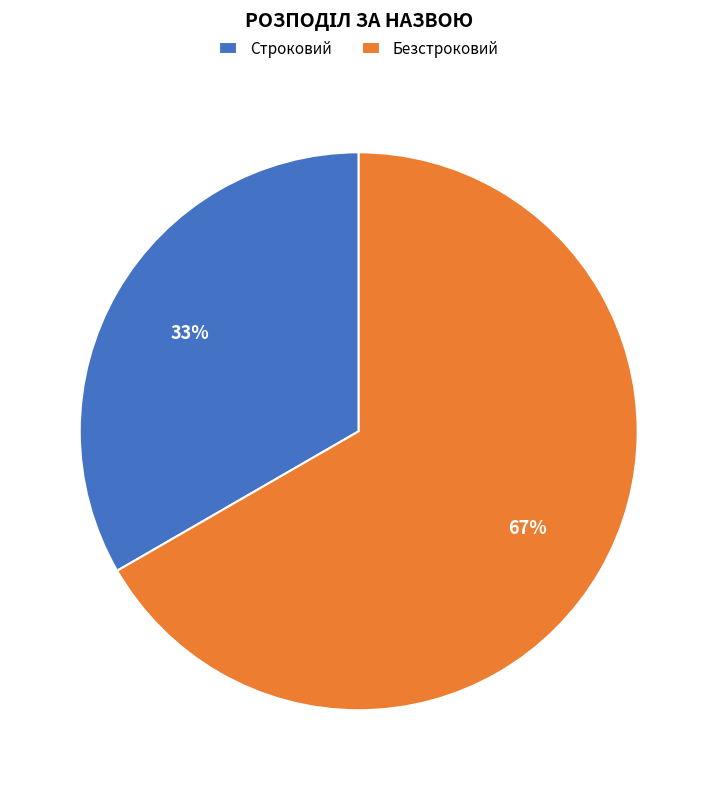

How many slices are in this pie chart?

2